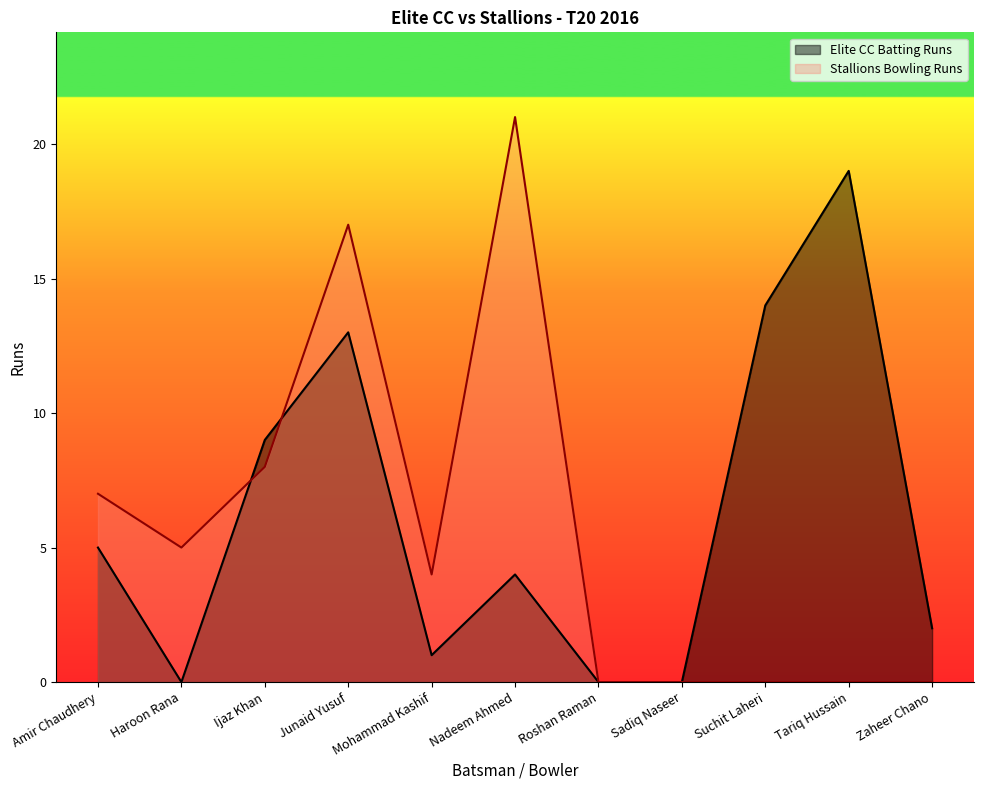

What position from the right is Nadeem Ahmed?

6